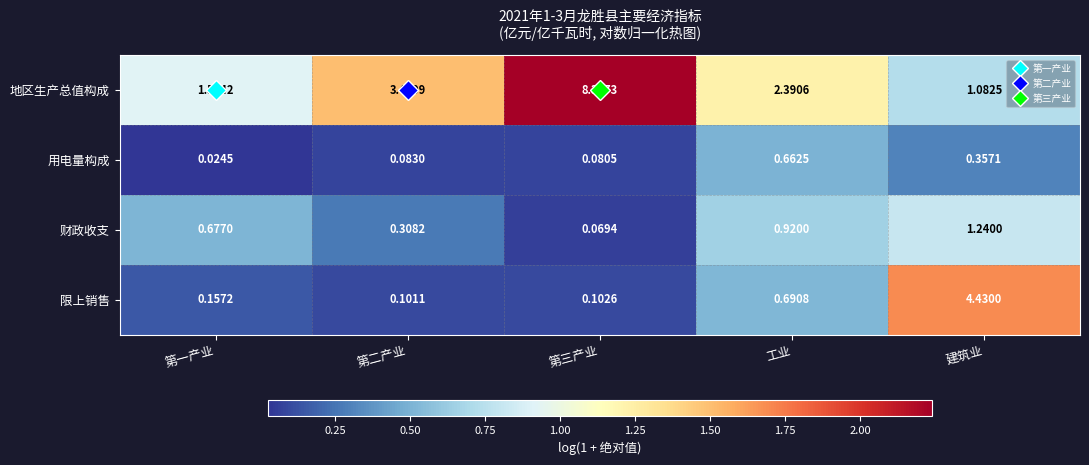

Which series has the widest spread of values?

地区生产总值构成